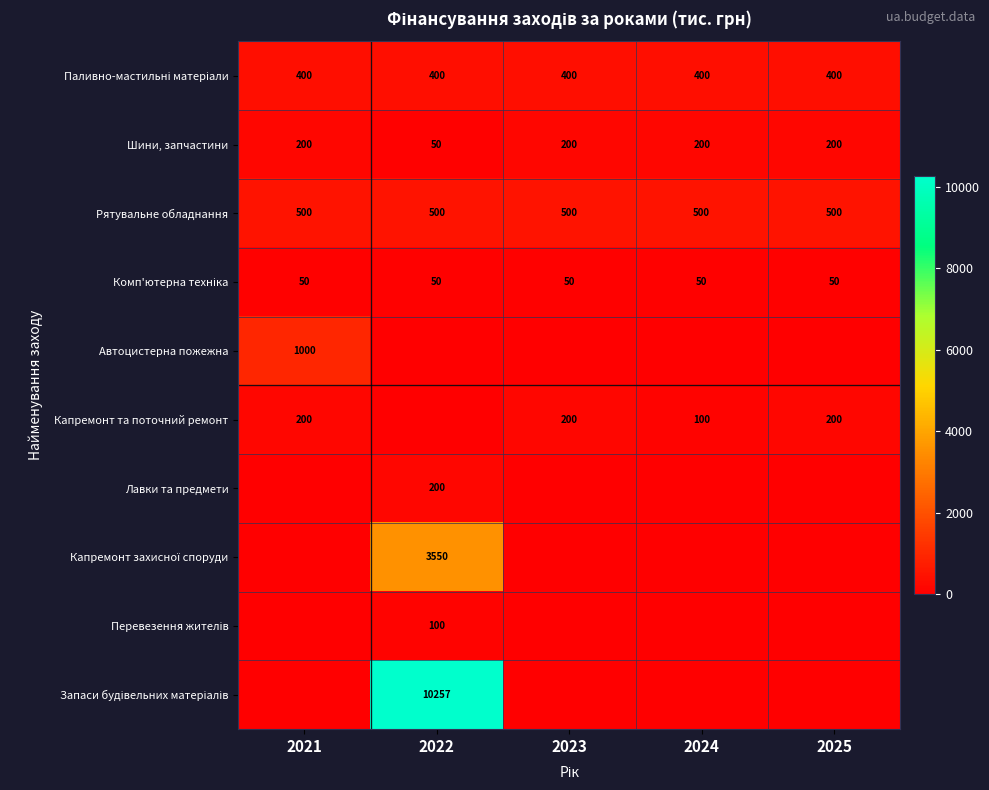

How many series are shown in this chart?

10